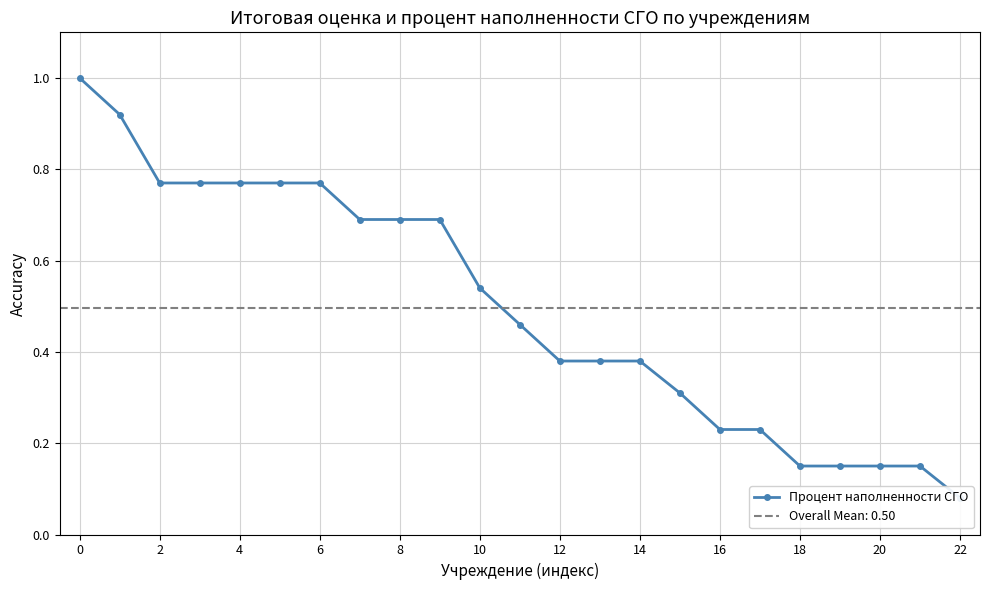

How many lines are shown in the chart?

1